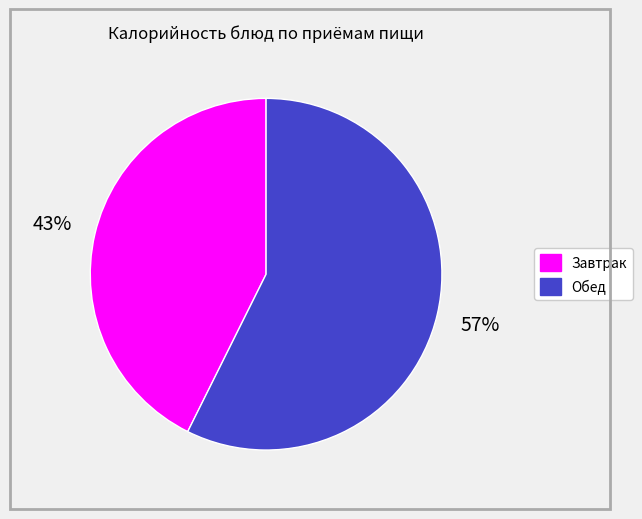

Is there any slice that represents more than half of the pie?

Yes